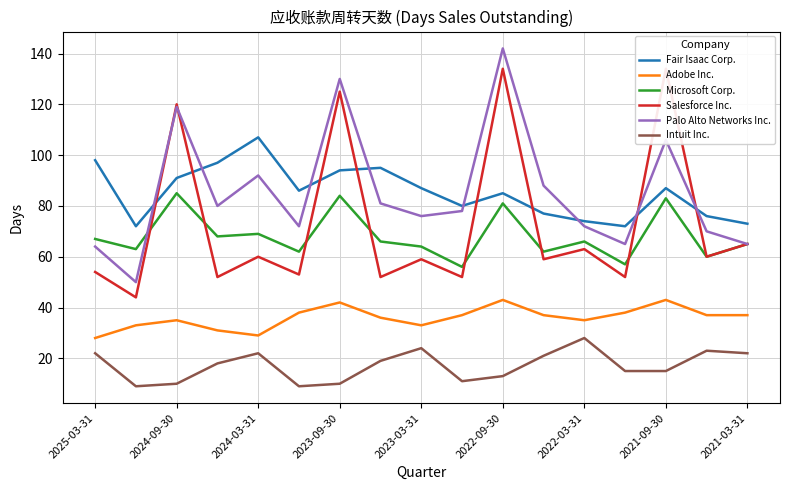

How many values in the Microsoft Corp. series exceed 66?

7